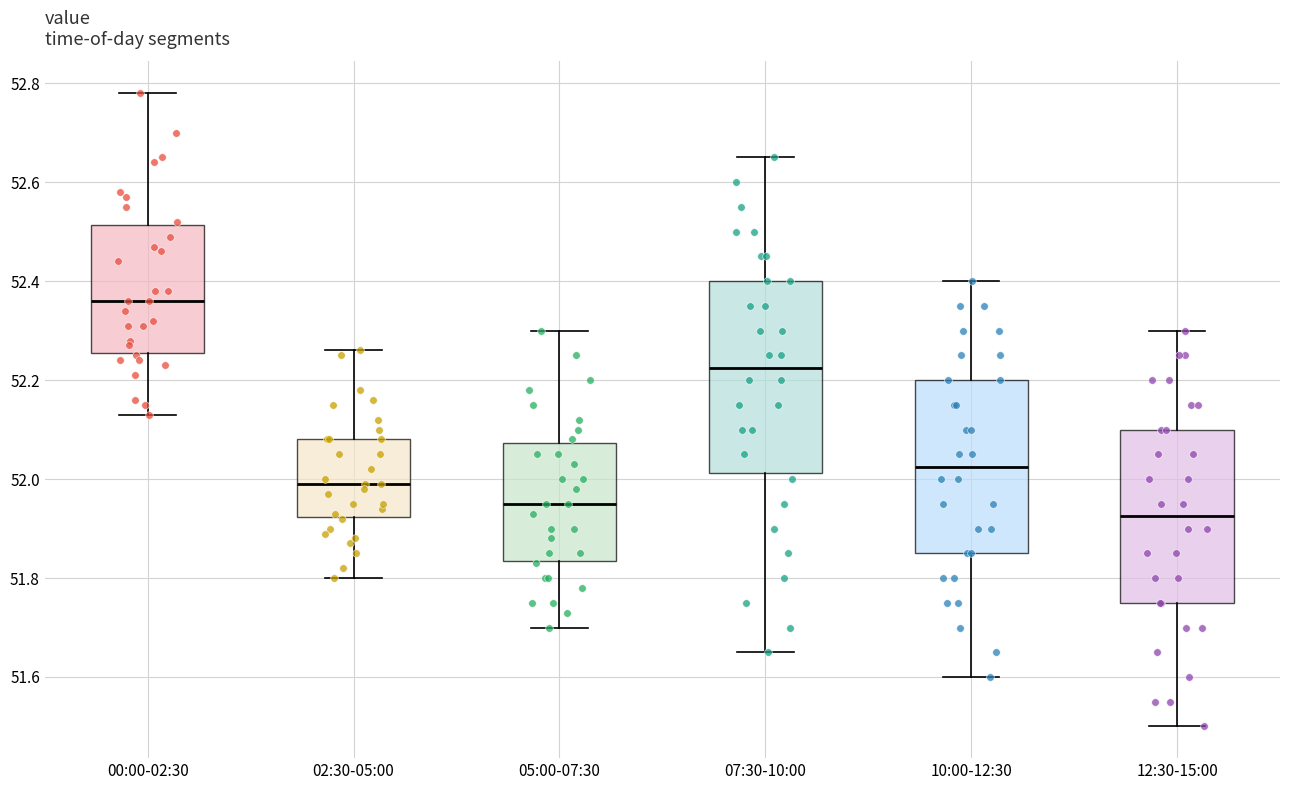

Reading left to right, read every box against the y-axis: the position of its median line, the range the box covers, and the ends of its whiskers. The values are not printed on the chart, so give them approximately, as read against the axis.

00:00-02:30: median 52.36, box 52.26 to 52.52, whiskers 52.14 to 52.78
02:30-05:00: median 52.00, box 51.92 to 52.08, whiskers 51.80 to 52.26
05:00-07:30: median 51.96, box 51.84 to 52.08, whiskers 51.70 to 52.30
07:30-10:00: median 52.22, box 52.02 to 52.40, whiskers 51.66 to 52.66
10:00-12:30: median 52.02, box 51.86 to 52.20, whiskers 51.60 to 52.40
12:30-15:00: median 51.92, box 51.76 to 52.10, whiskers 51.50 to 52.30